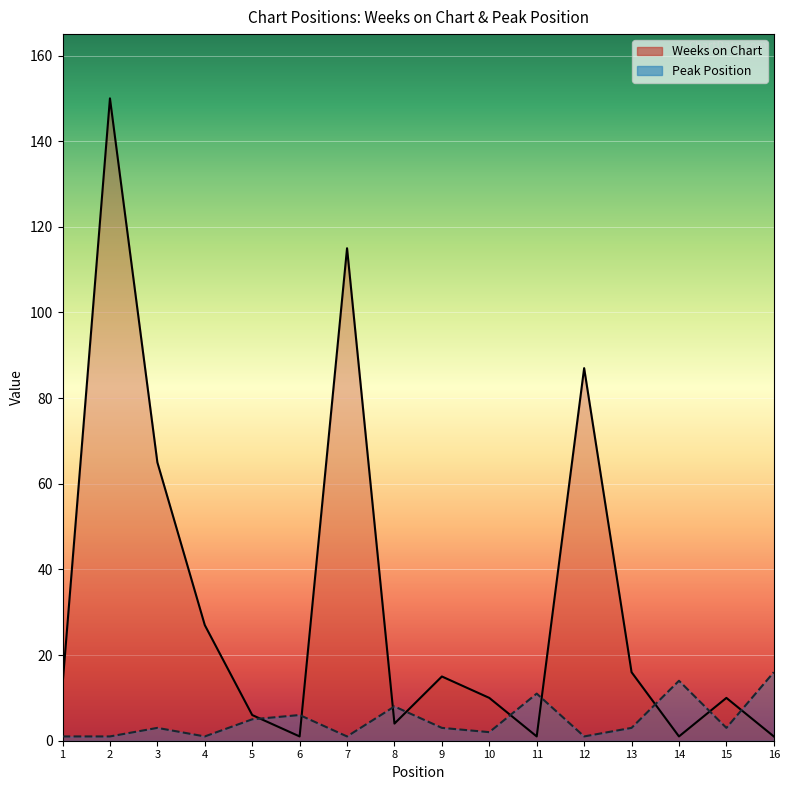

Reading right to left, list all the values displayed in this chart.

Weeks on Chart: 1	10	1	16	87	1	10	15	4	115	1	6	27	65	150	13
Peak Position: 16	3	14	3	1	11	2	3	8	1	6	5	1	3	1	1